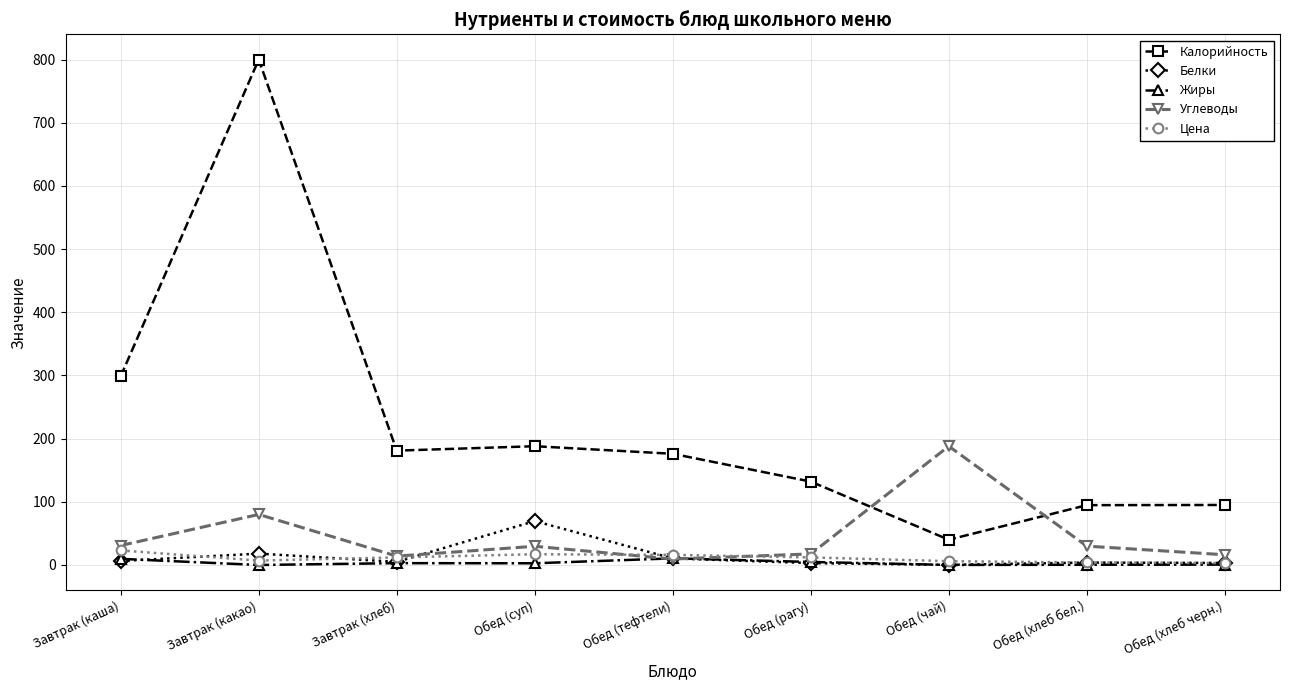

How many data points in Жиры are less than 2?

4